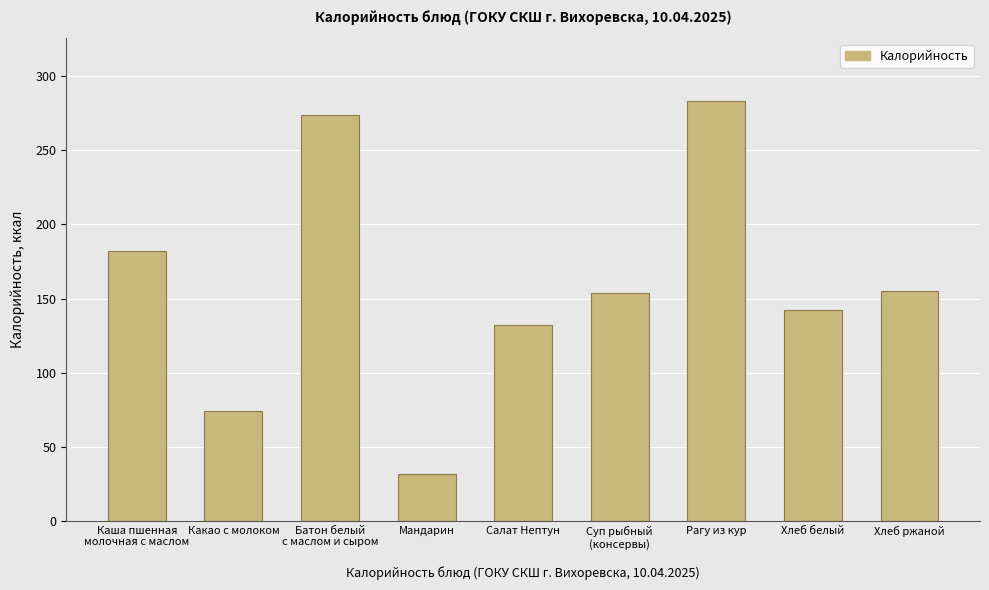

True or false: the data shows 74 at Какао с молоком.

True